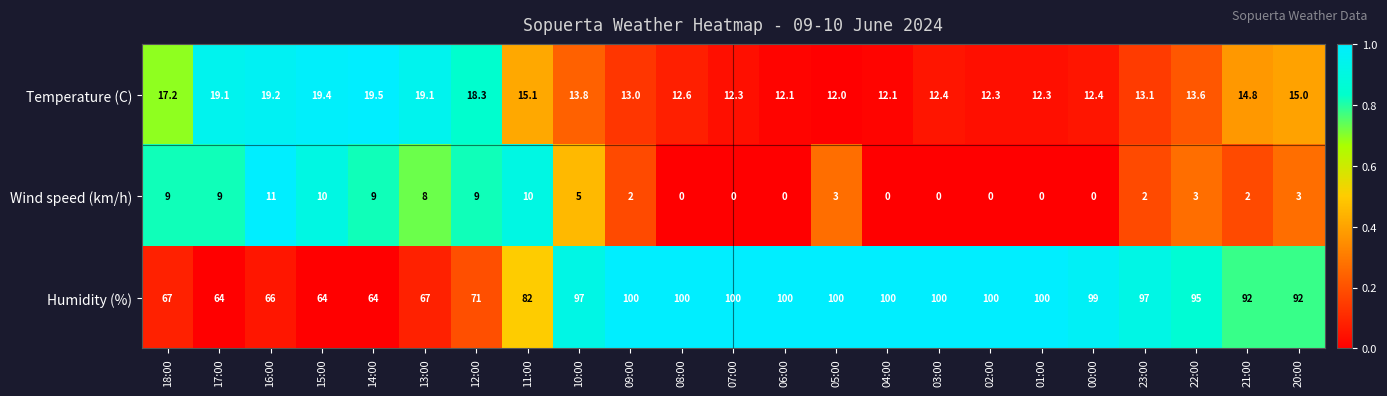

The Humidity (%) series shows 44.9 at 06:00. True or false?

False